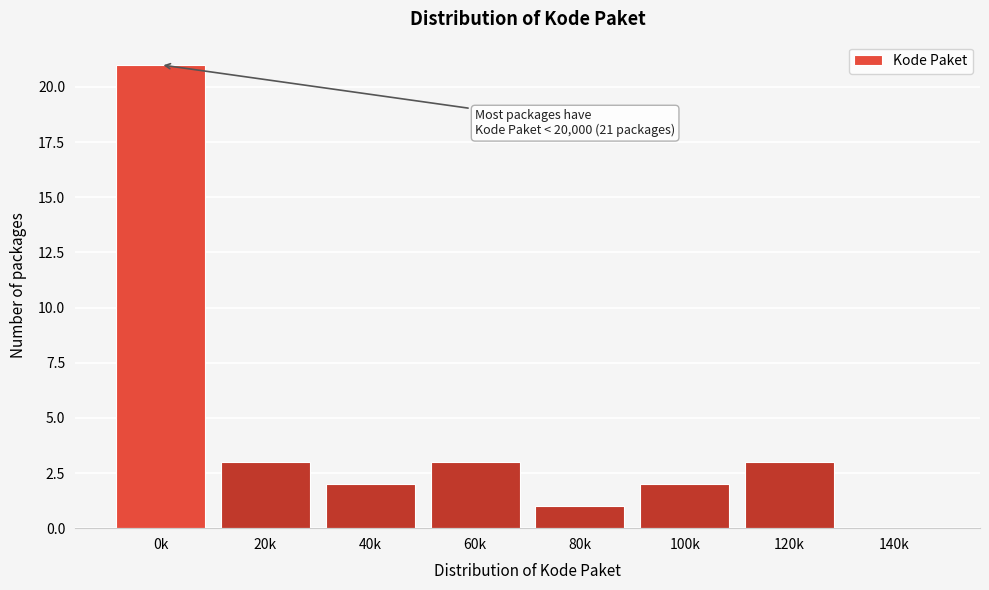

Reading left to right, transcribe all the data shown in this chart.

0k=21	20k=3	40k=2	60k=3	80k=1	100k=2	120k=3	140k=0